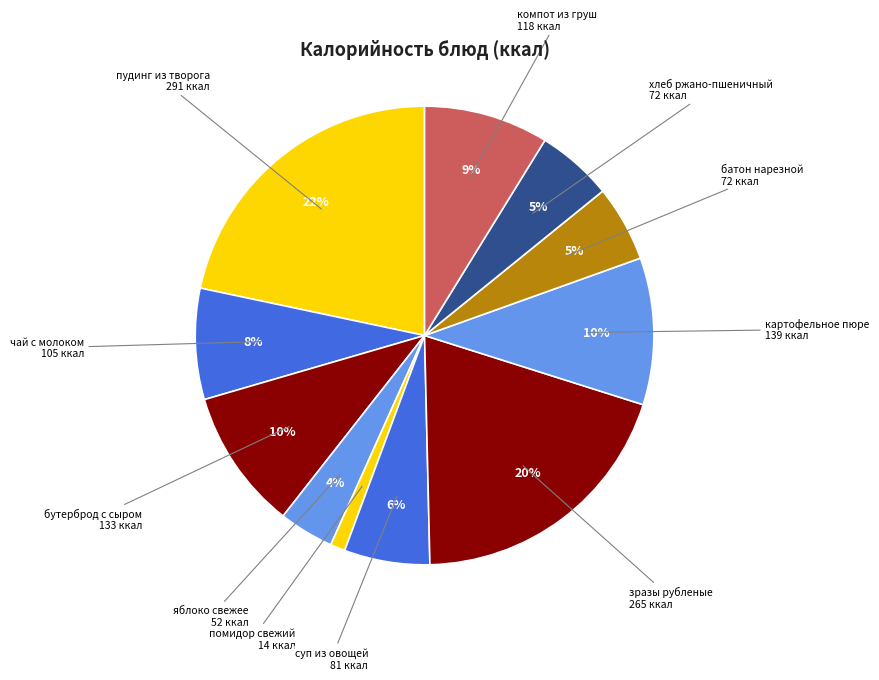

To the nearest percent, what is the combined percentage of яблоко свежее and хлеб ржано-пшеничный?

9%